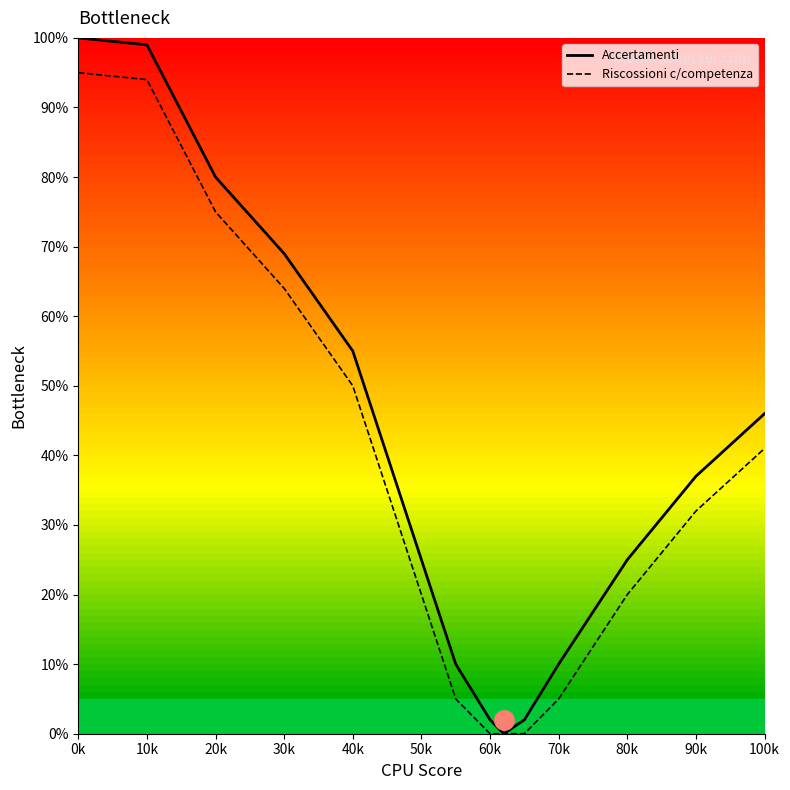

How many positive values does the Riscossioni c/competenza series have?

11